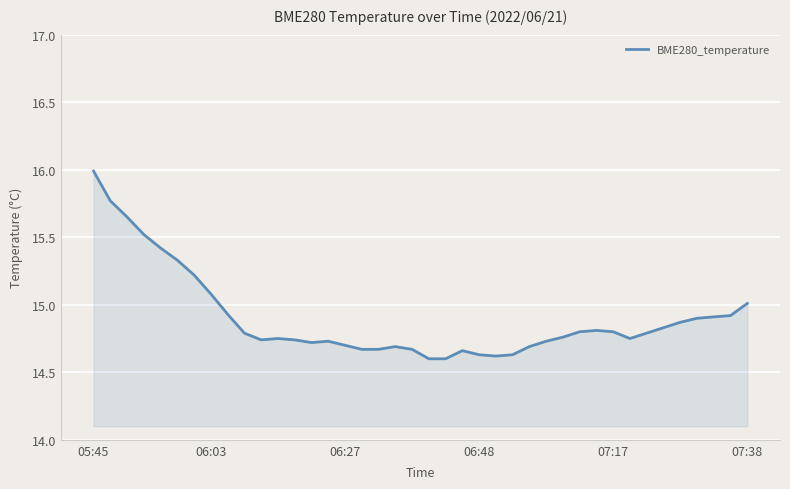

True or false: the data has more than 0 interior local peaks.

True